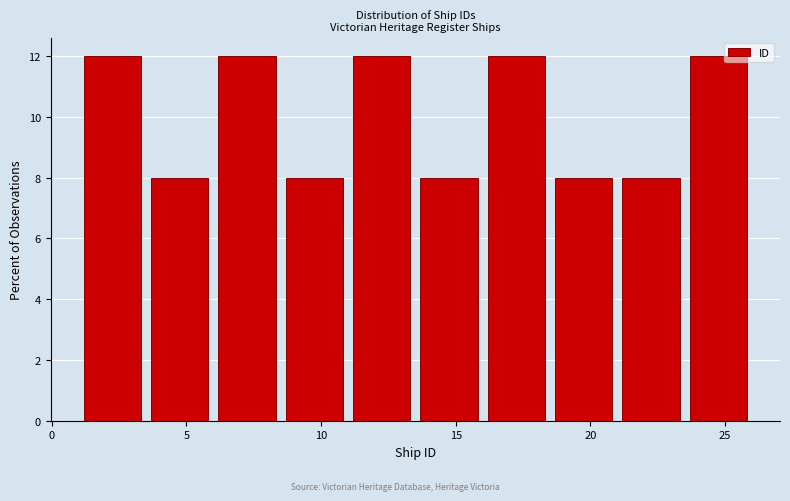

Reading left to right, transcribe this chart: for each bar, give the range it covers on the x-axis and its height. The values are not printed on the chart, so give them approximately, as read against the axis.

1.0 to 3.5: 12
3.5 to 6.0: 8
6.0 to 8.5: 12
8.5 to 11.0: 8
11.0 to 13.5: 12
13.5 to 16.0: 8
16.0 to 18.5: 12
18.5 to 21.0: 8
21.0 to 23.5: 8
23.5 to 26.0: 12